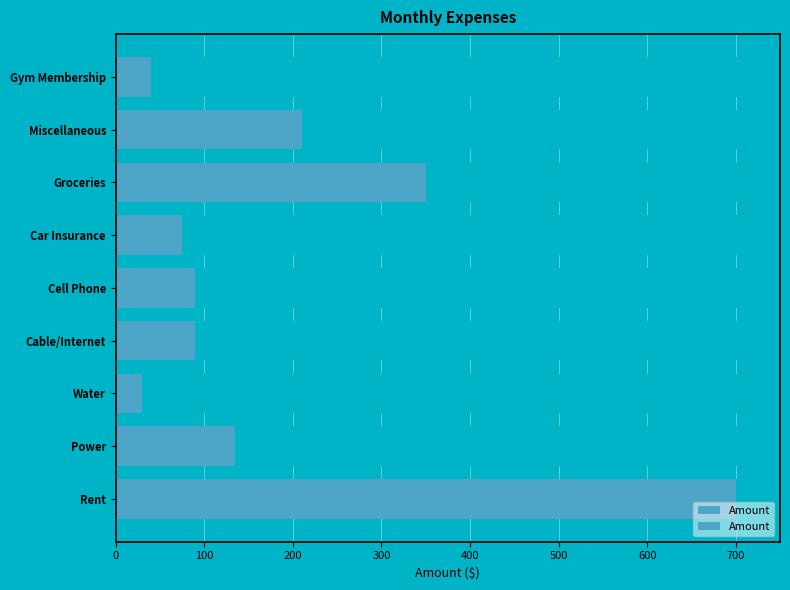

Does the chart contain stacked bars?

No